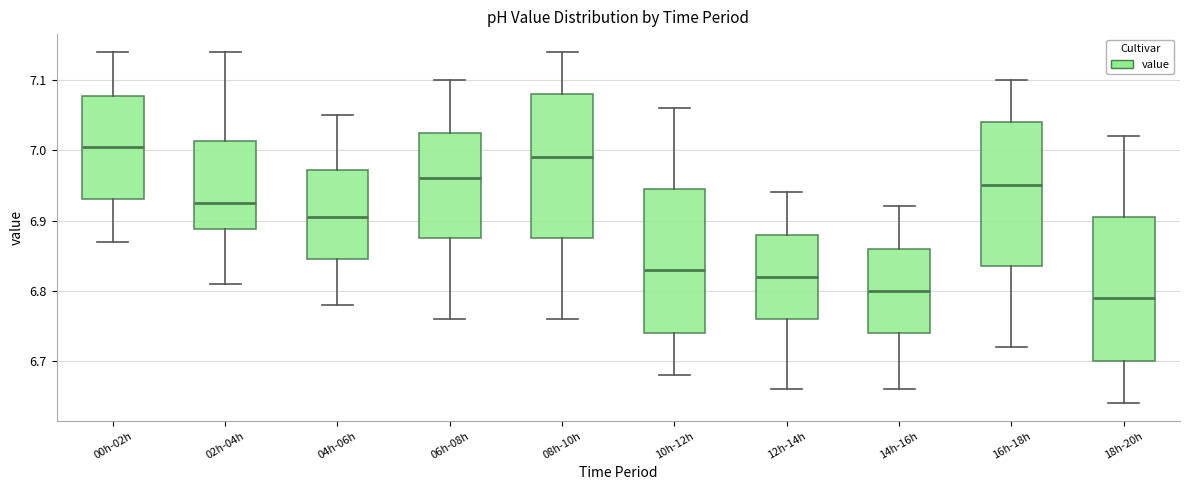

Which box has the highest median line?

00h-02h